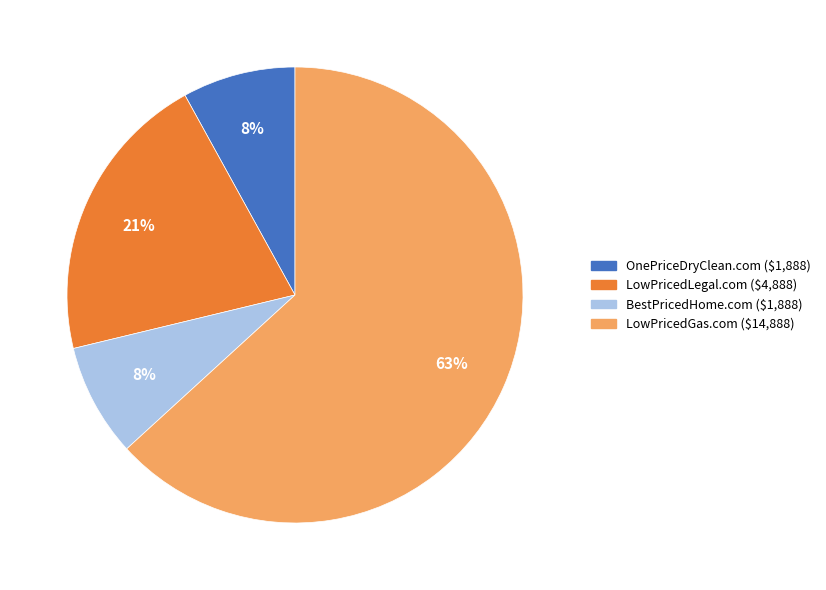

Does any single category account for the majority?

Yes